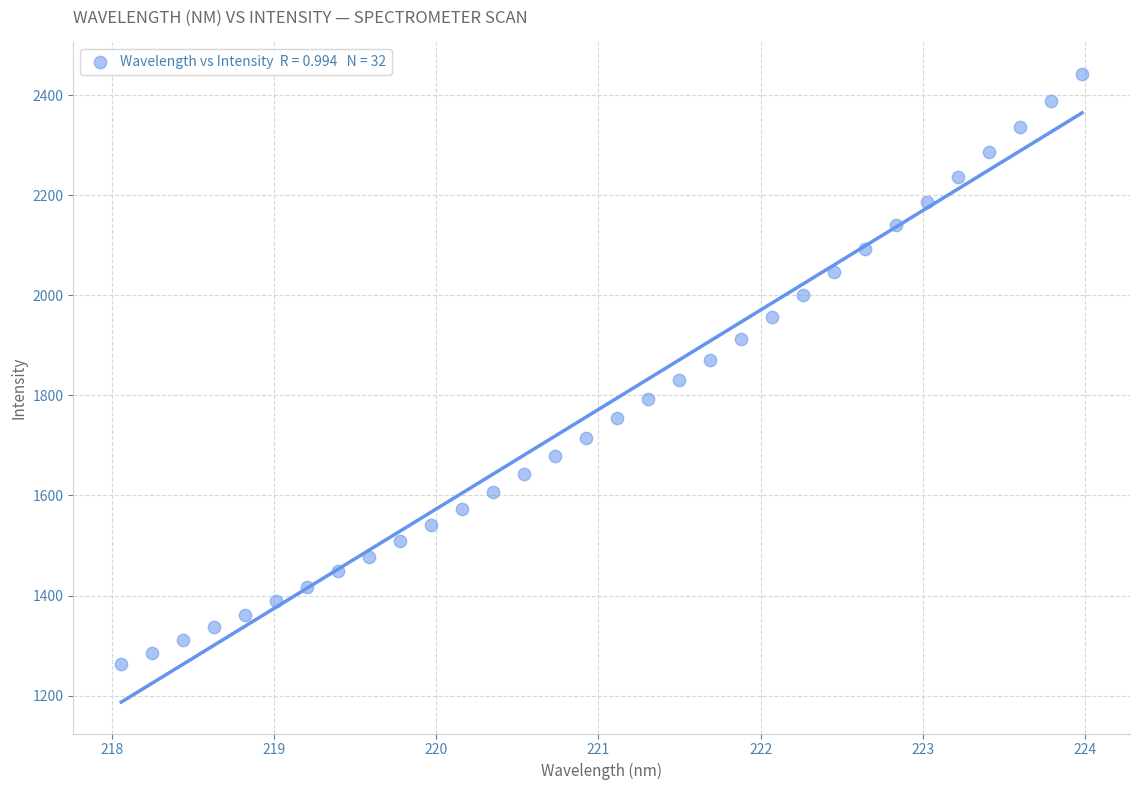

What is the range of Y values (max minus min)?

1179.6